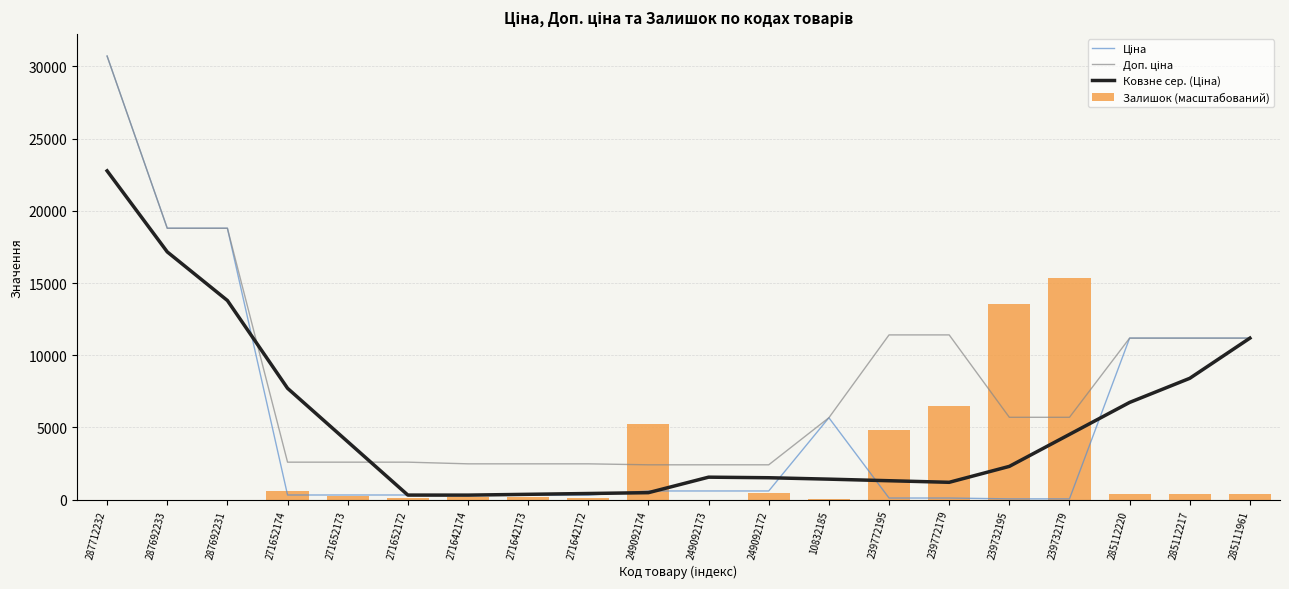

What is the difference between the second highest and second lowest values in the Залишок (масштабований) series?

13545.1